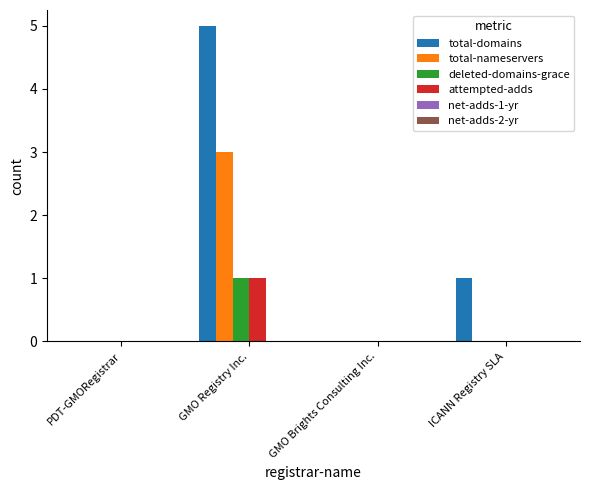

What is the maximum value for total-domains?

5